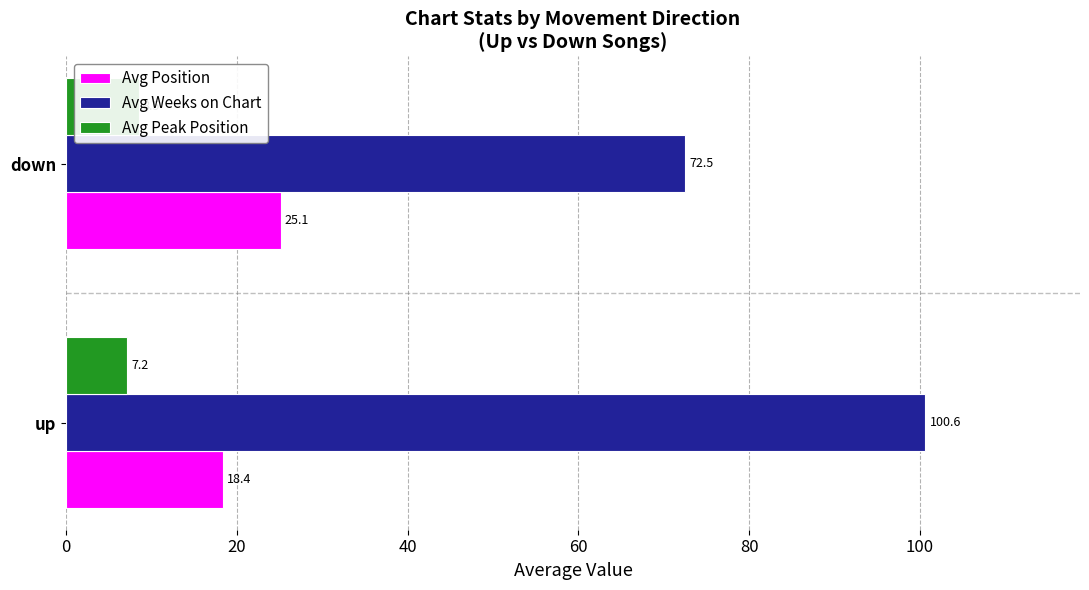

The value of Avg Peak Position at up is 7.2. True or false?

True